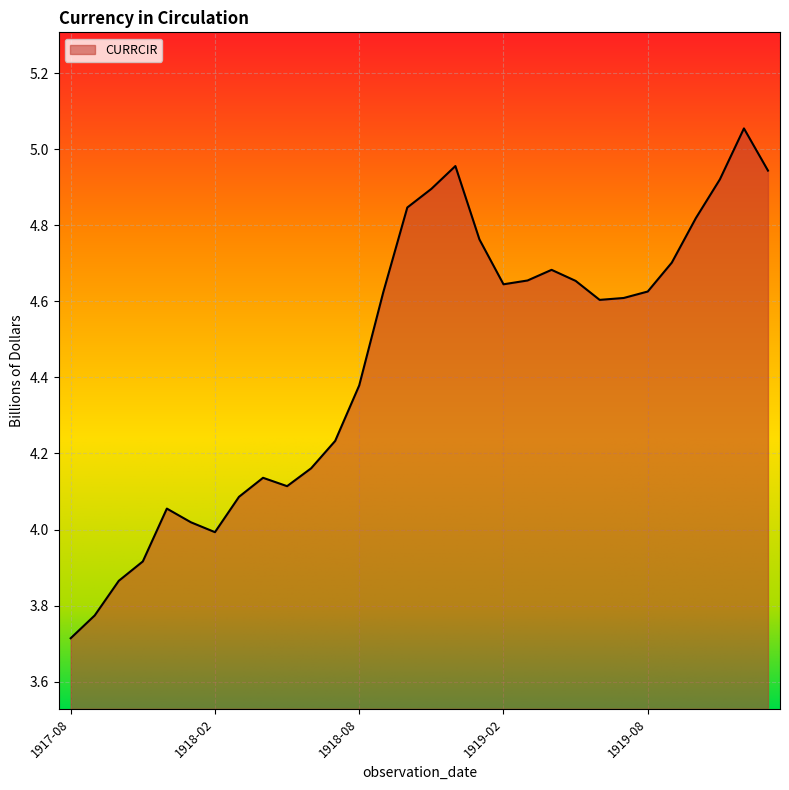

What is the minimum value shown in the chart?

3.7